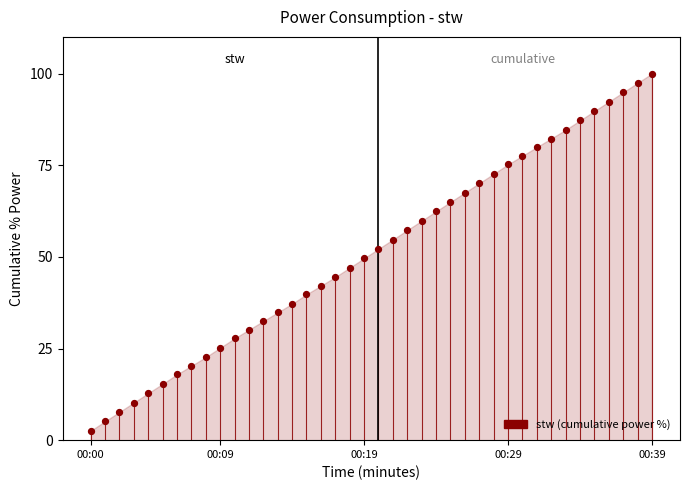

What is the range of Y values (max minus min)?

97.4